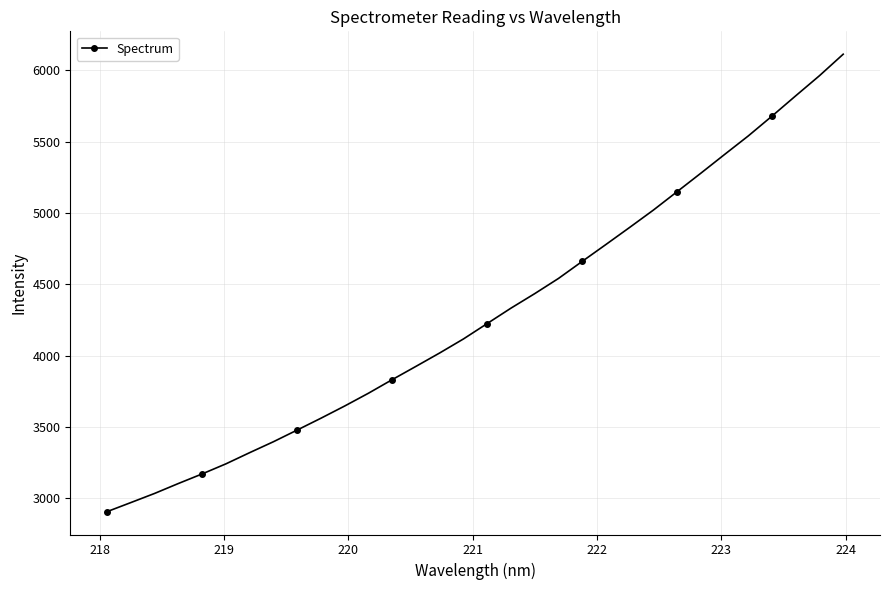

Reading left to right, what are all the values shown in this chart?

2906.4	2969.9	3034.1	3103.7	3171.0	3241.6	3320.1	3396.8	3478.8	3561.7	3647.4	3737.0	3832.2	3925.4	4019.4	4117.6	4225.7	4333.5	4435.3	4541.6	4661.4	4779.9	4899.8	5021.3	5150.4	5279.9	5411.3	5541.4	5680.5	5822.8	5963.6	6114.3